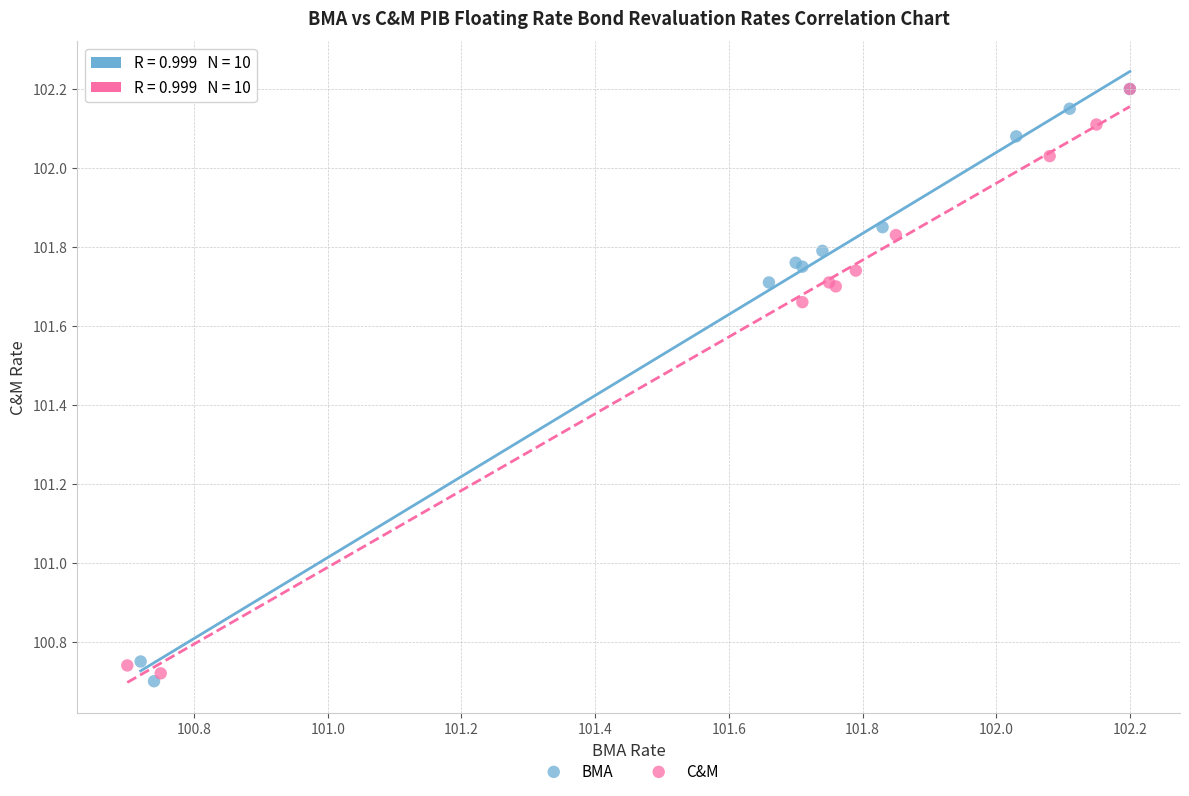

What are all the series names shown in the legend?

BMA, C&M